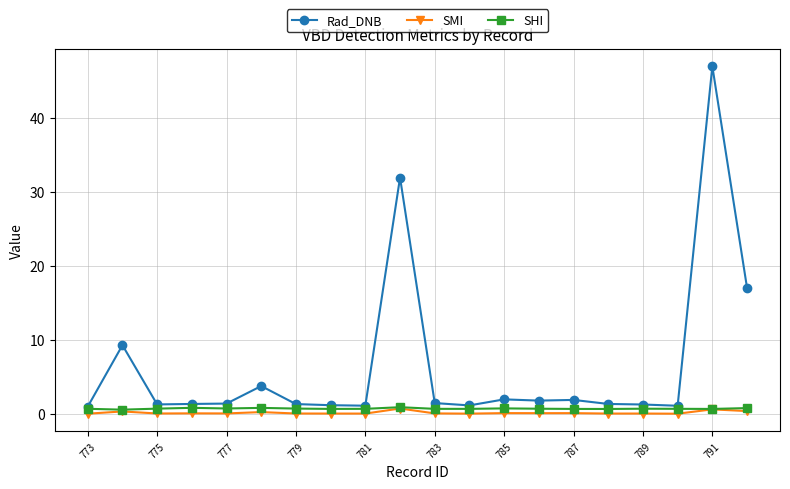

What is the value of the Rad_DNB point at the 3rd from the left?

1.3